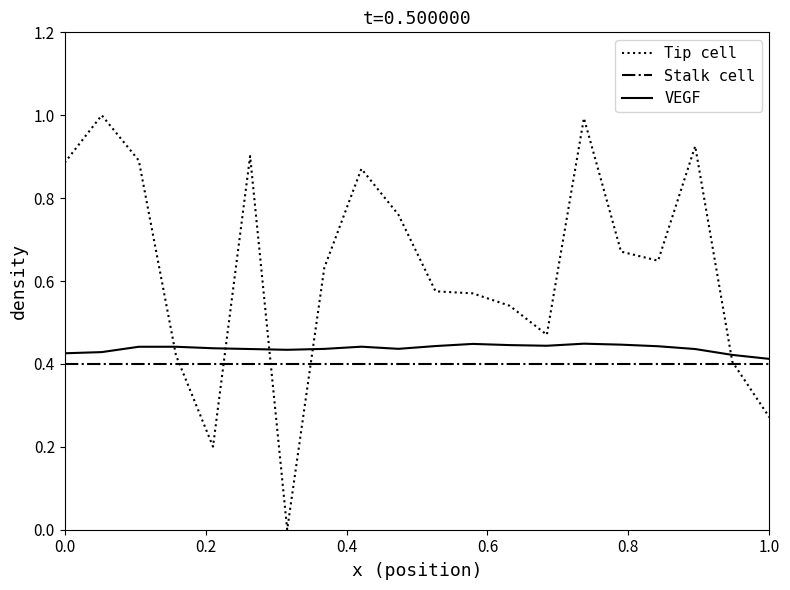

In Tip cell, how many points are higher than both neighbors (excluding endpoints)?

5